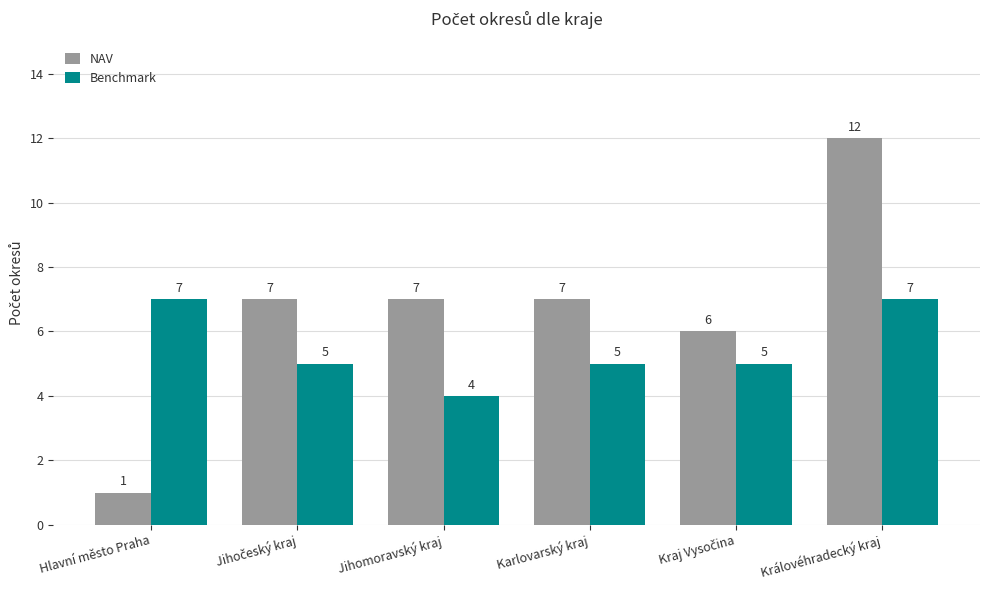

How many groups of bars are there?

6